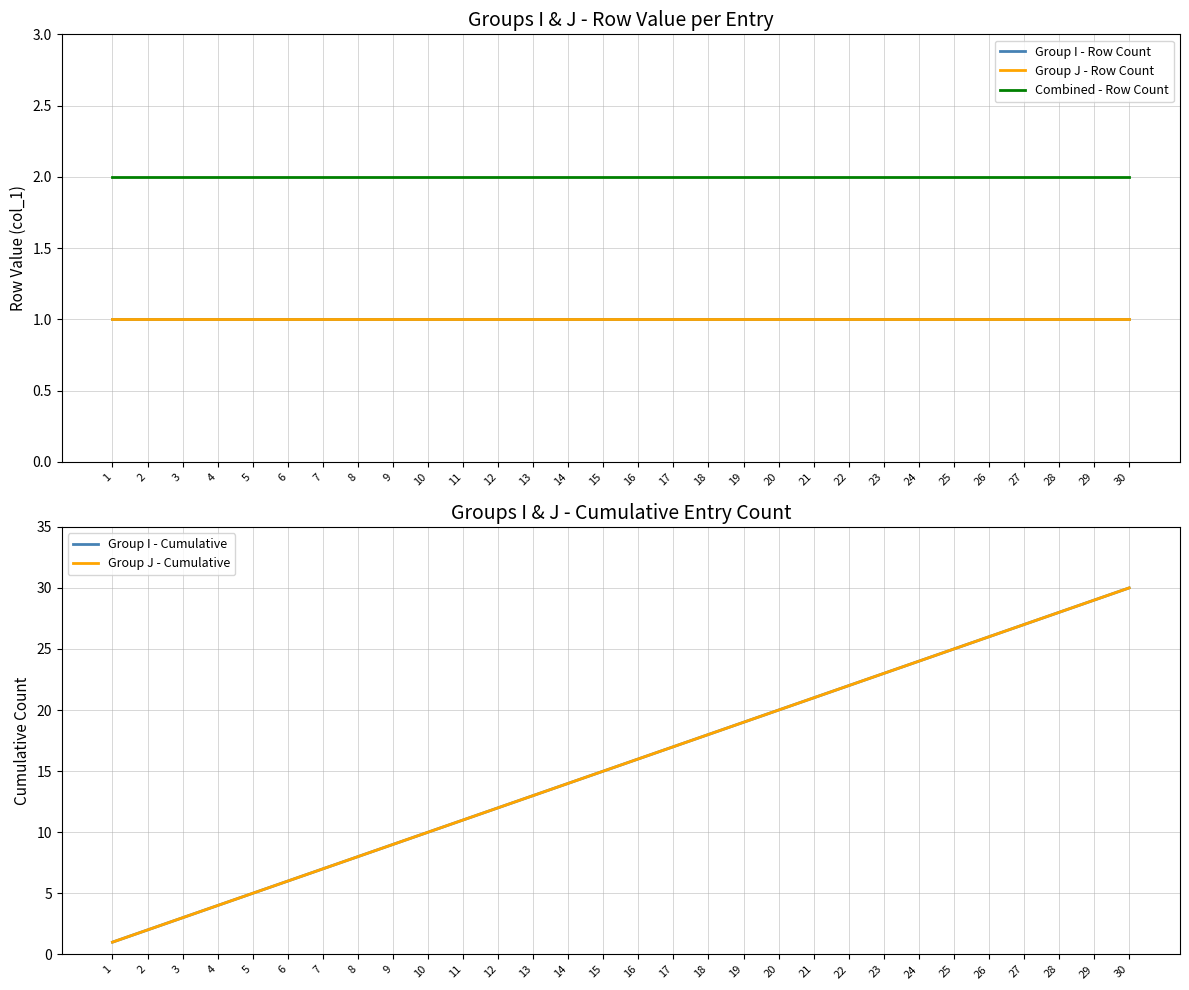

What is the average value of the Group J - Cumulative series?

16